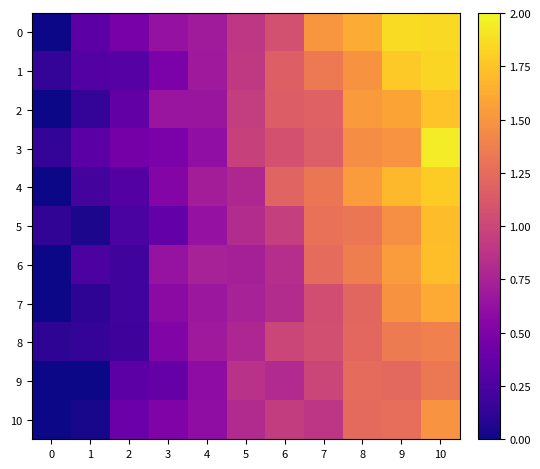

Which series changed the most between 1 and 7?

5